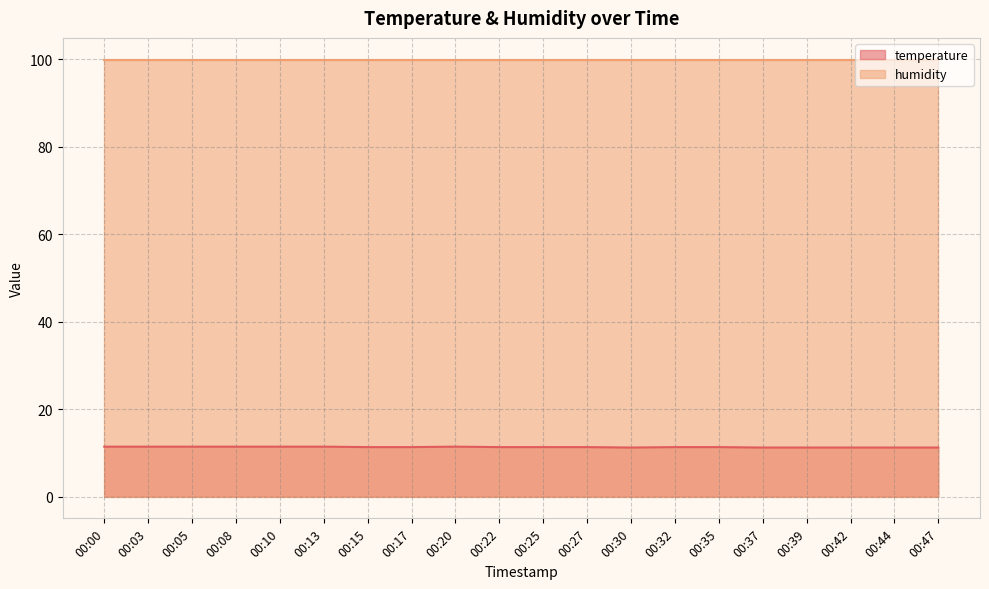

The chart shows a value of 7.7 at 00:05. True or false?

False